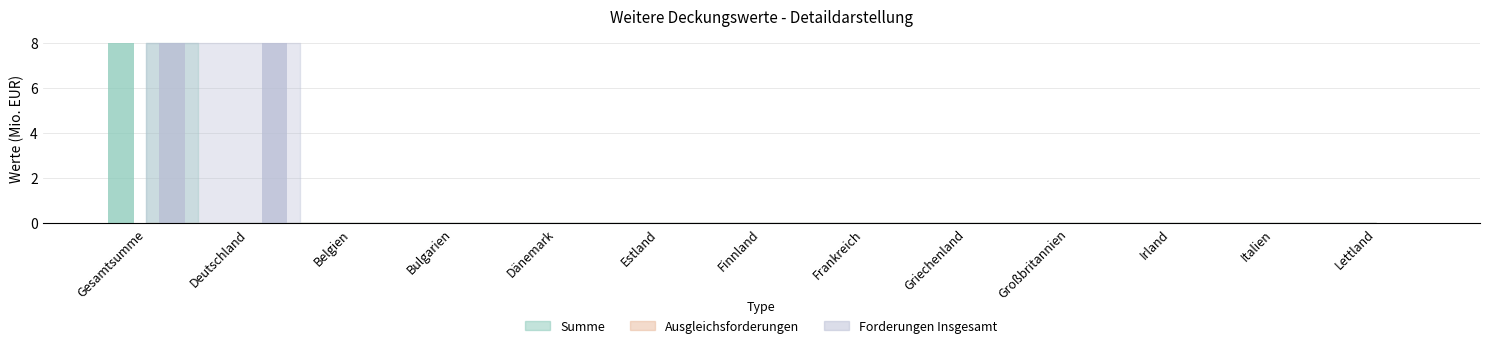

Is it true that Summe equals 0 at Estland?

True